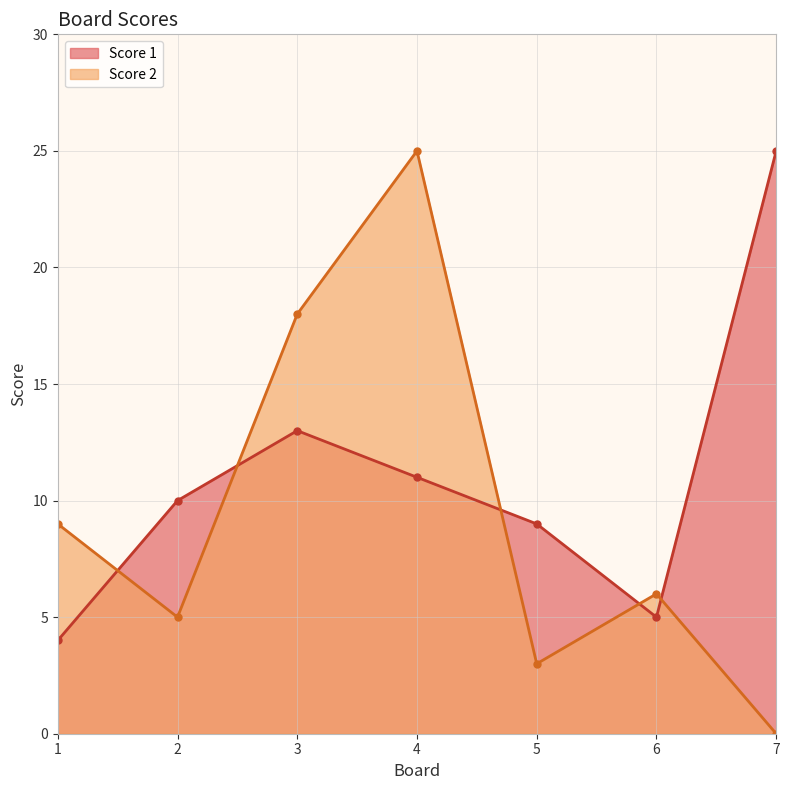

What is the average value of the Score 1 series?

11